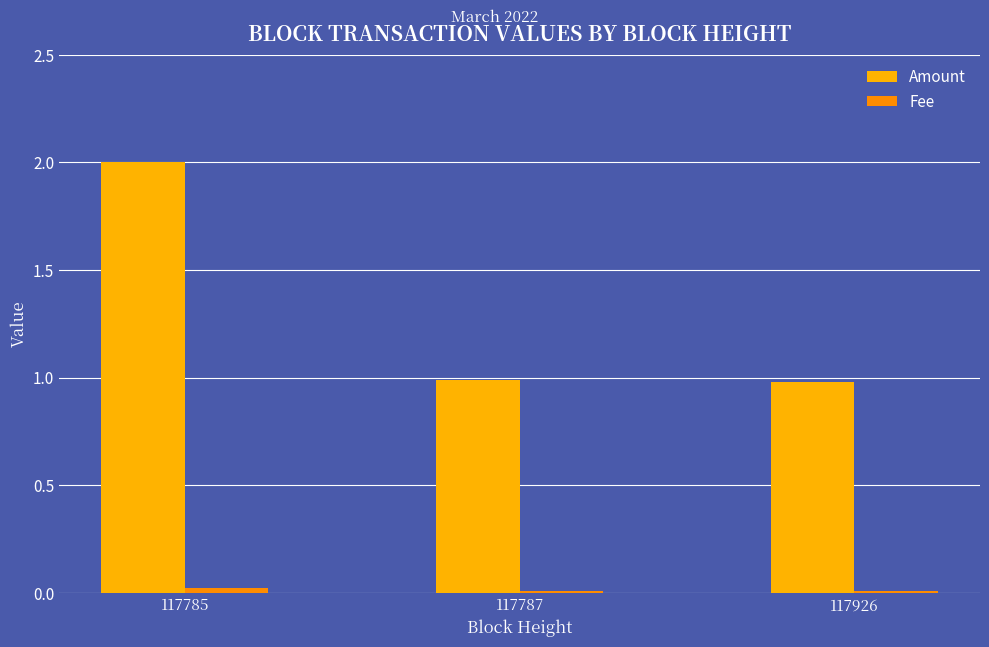

At which label does Fee reach its minimum?

117787